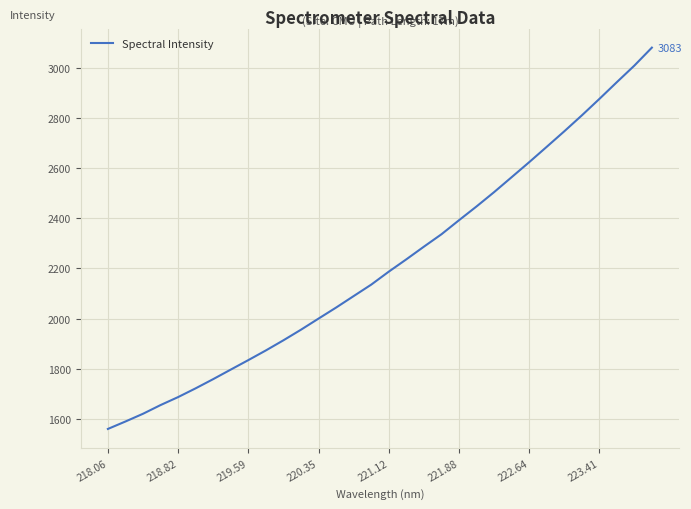

Does the chart have visible grid lines?

Yes